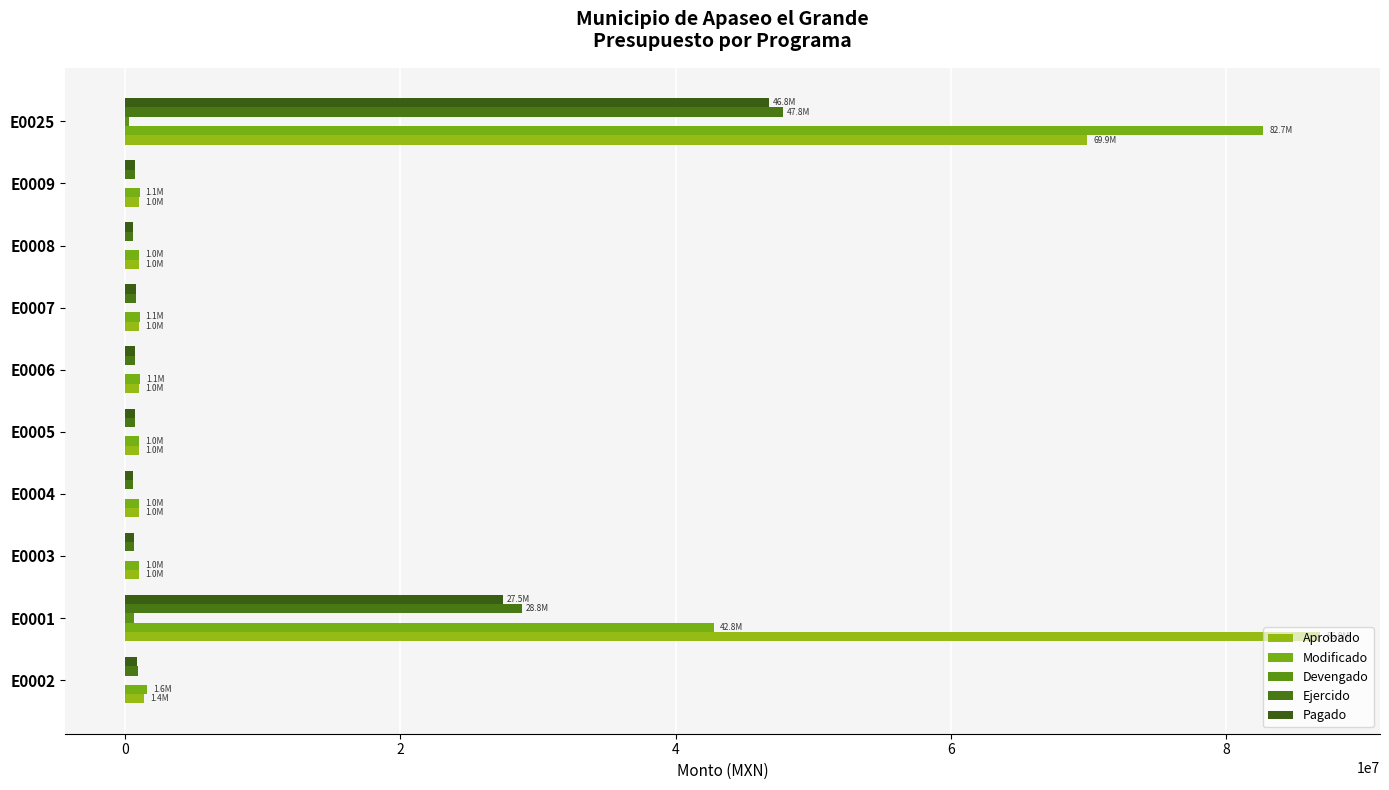

How many data points does each series have?

10